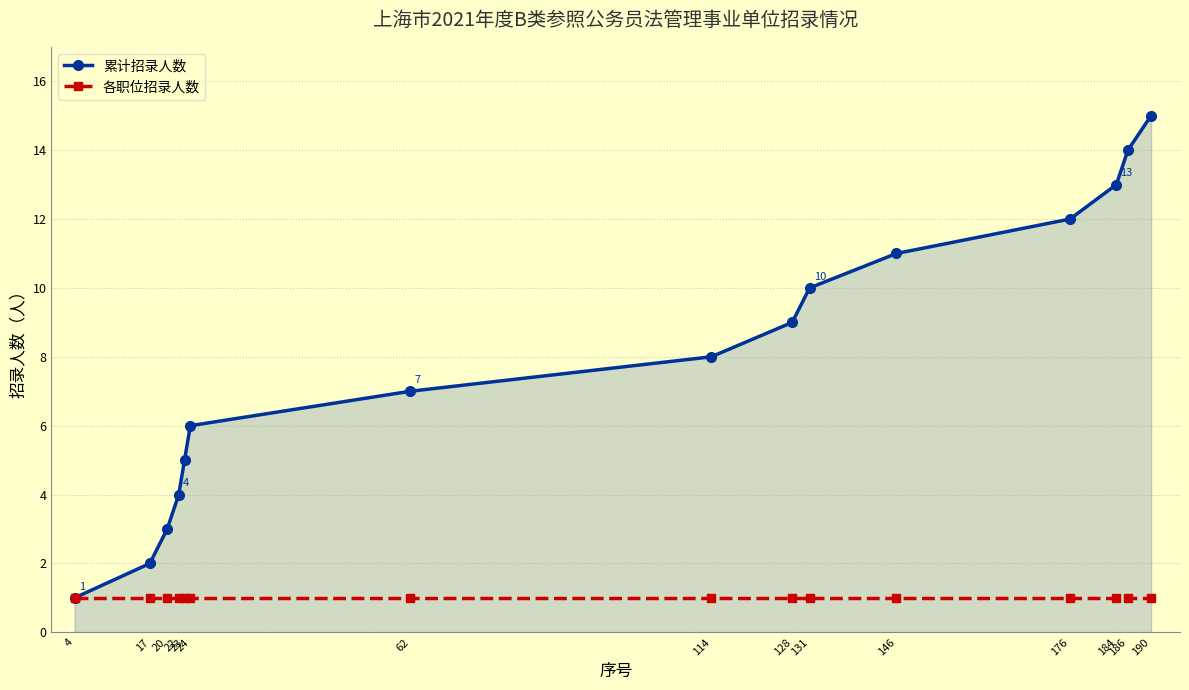

What is the maximum value for 累计招录人数?

15